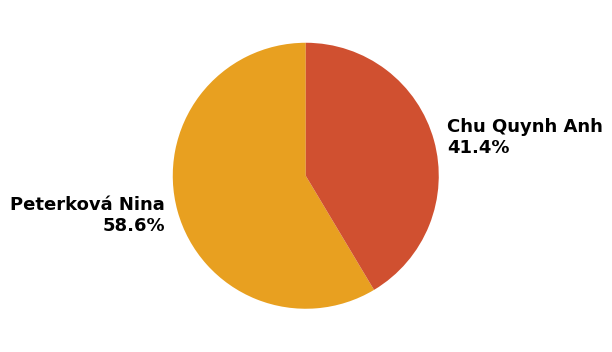

Which slice is the largest?

Peterková Nina